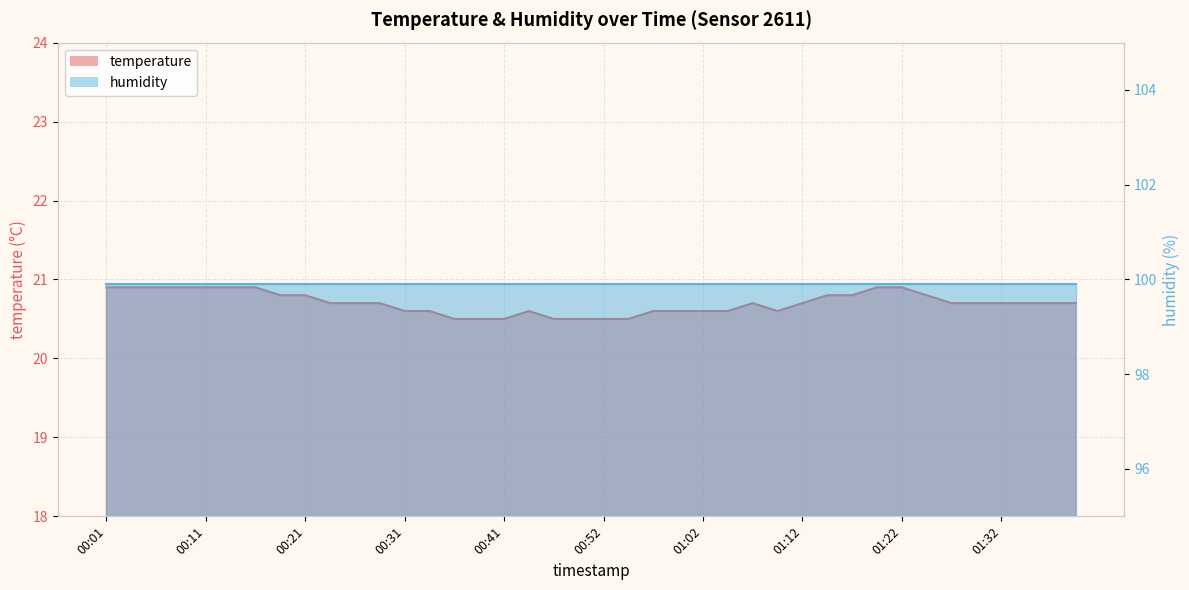

What is the label of the 25th point from the left?

01:02